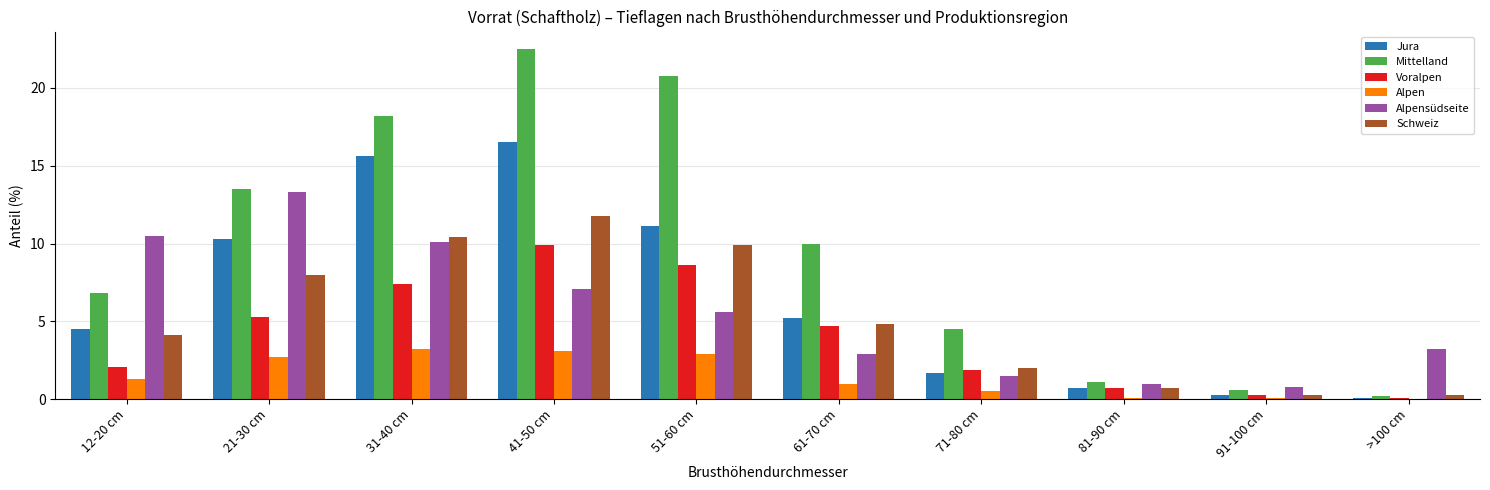

The Alpen series shows 4.9 at 51-60 cm. True or false?

False